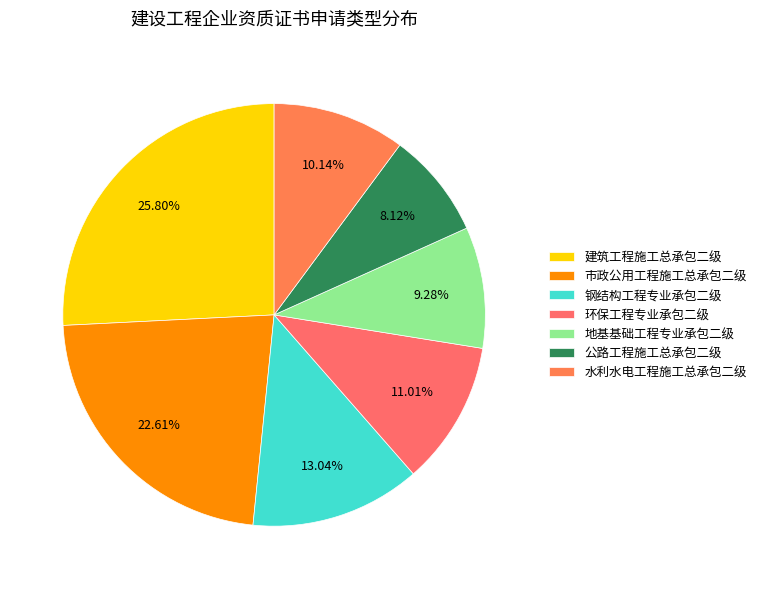

Rank the categories by value from lowest to highest.

公路工程施工总承包二级, 地基基础工程专业承包二级, 水利水电工程施工总承包二级, 环保工程专业承包二级, 钢结构工程专业承包二级, 市政公用工程施工总承包二级, 建筑工程施工总承包二级